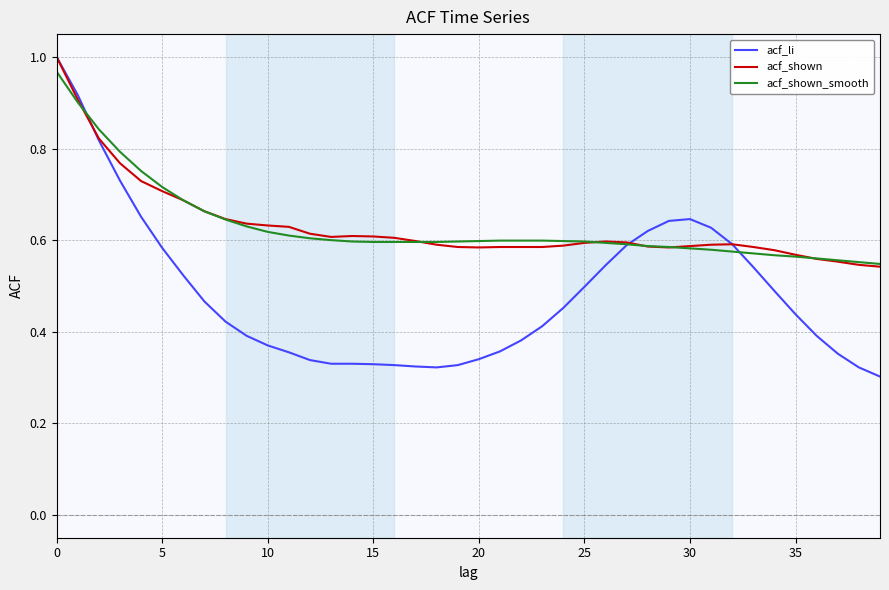

Which series has the largest range (max minus min)?

acf_li